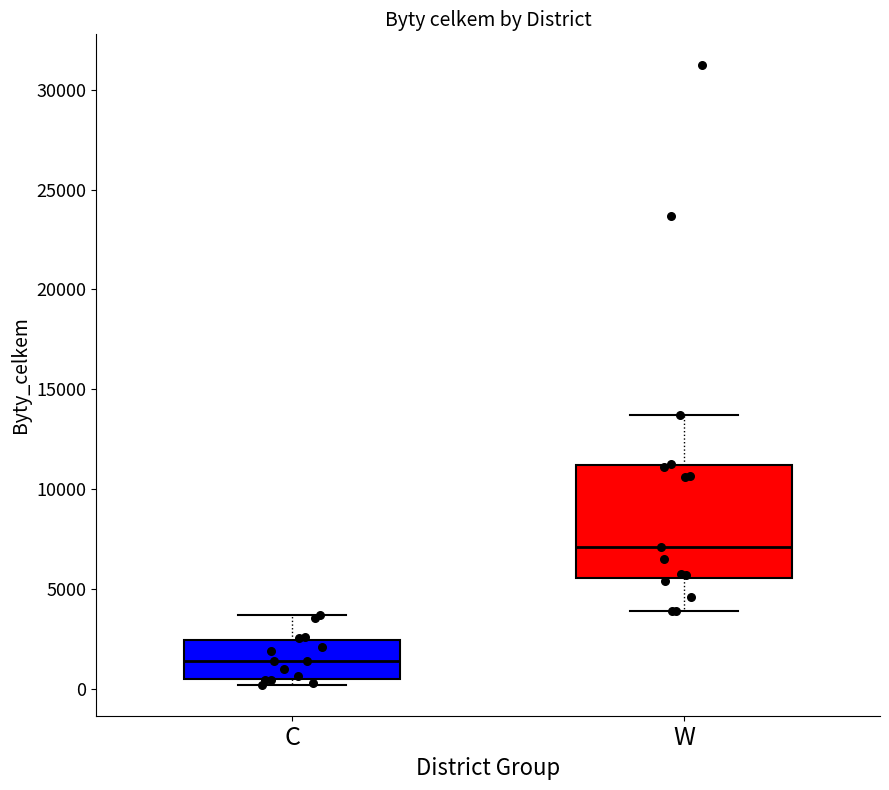

Reading left to right, read every box against the y-axis: the position of its median line, the range the box covers, and the ends of its whiskers. The values are not printed on the chart, so give them approximately, as read against the axis.

C: median 1500, box 500 to 2500, whiskers 0 to 3500
W: median 7000, box 5500 to 11000, whiskers 4000 to 13500